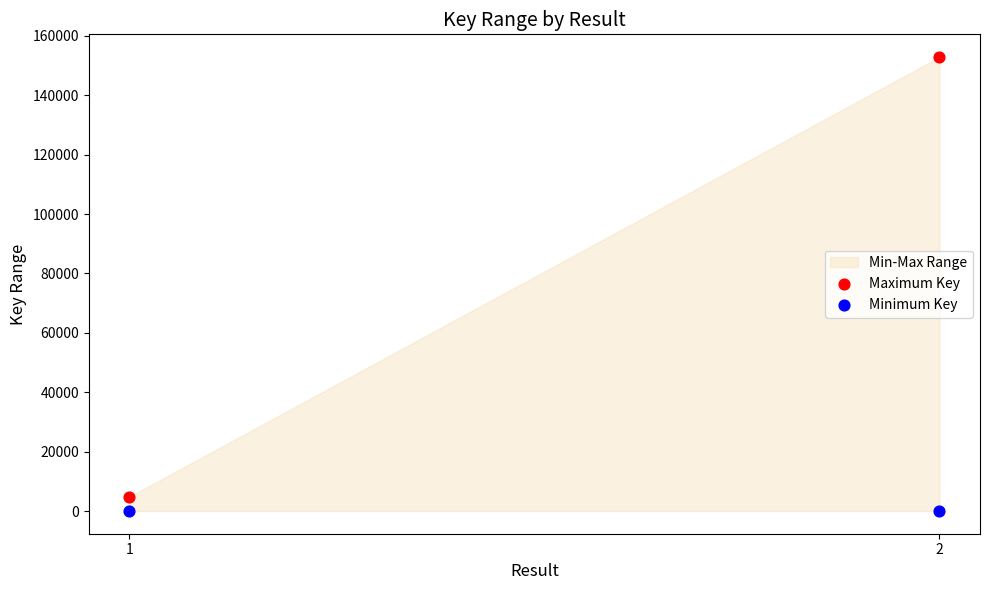

Which series reaches the minimum Y coordinate?

Minimum Key